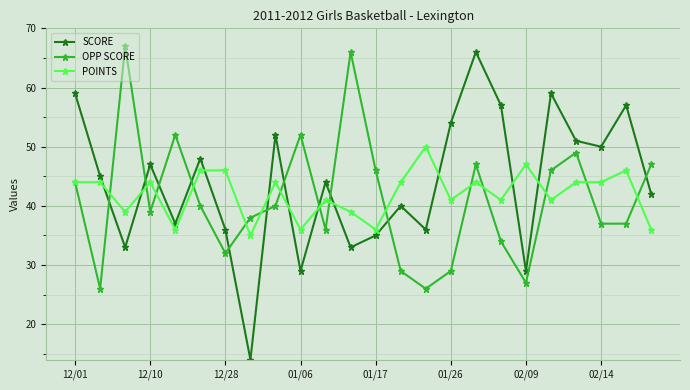

At how many categories does at least one series exceed 19?

24